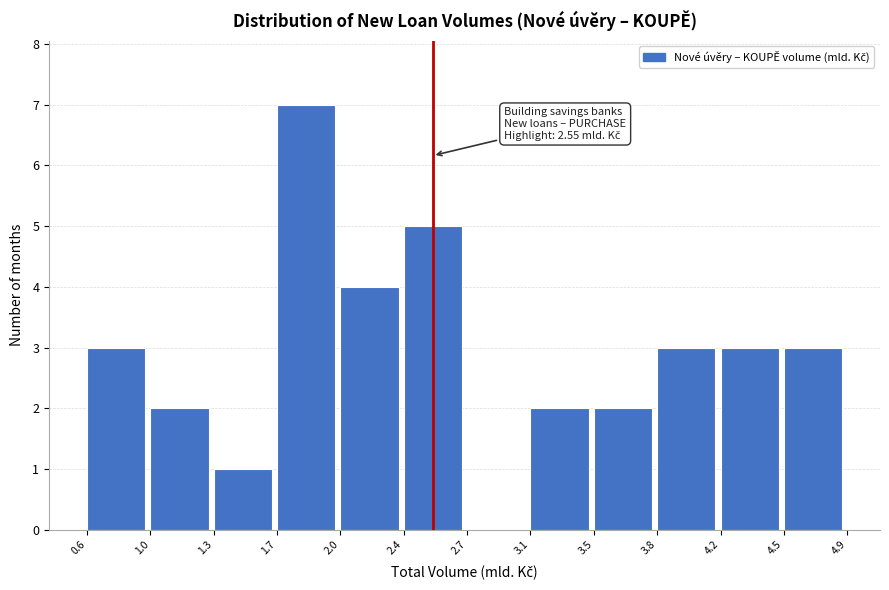

What value does the data have at 3.8?

3